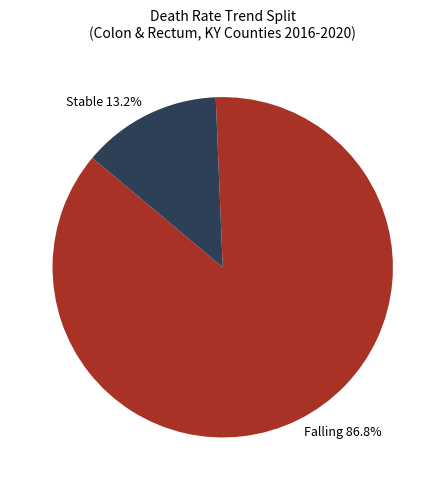

Is there any slice that represents more than half of the pie?

Yes